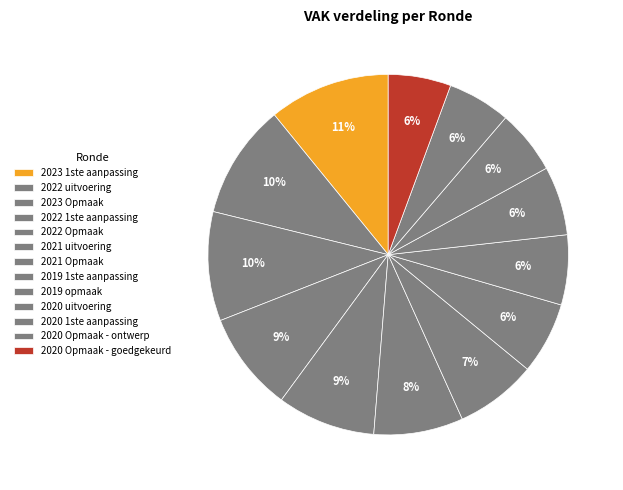

To the nearest percent, what percentage of the pie is 2022 1ste aanpassing?

9%